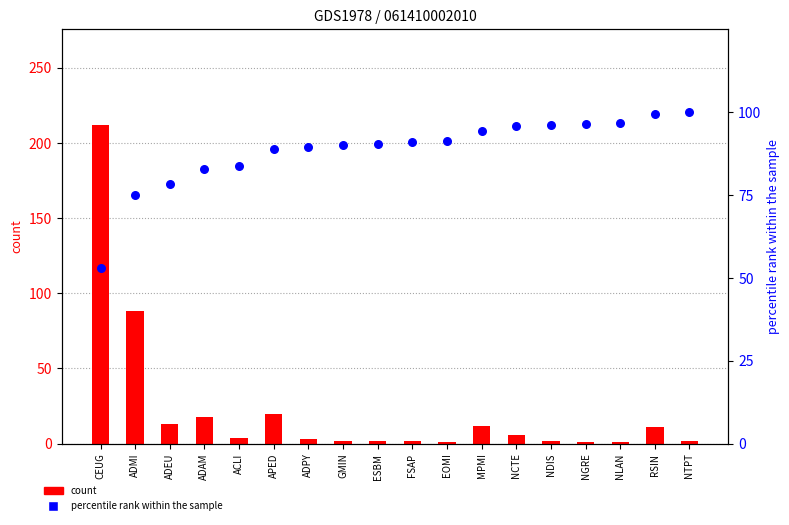

Which series contains the lowest Y value?

count